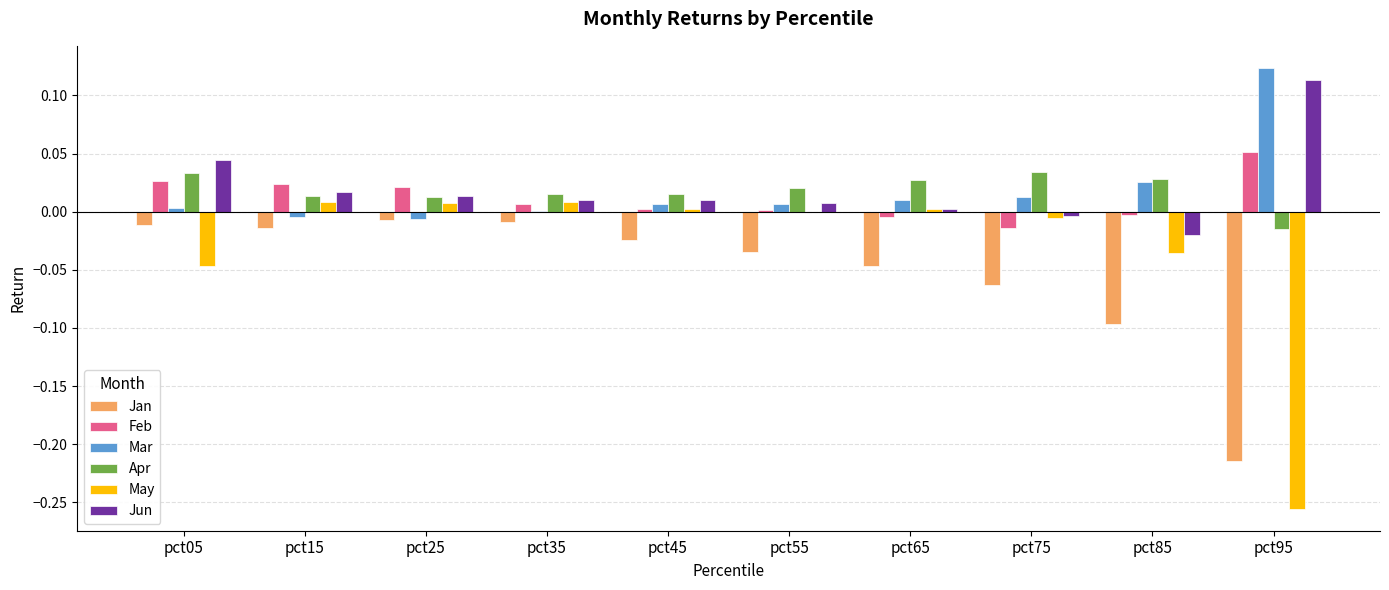

Is the value of May at pct85 greater than the value of Jun at pct85?

No